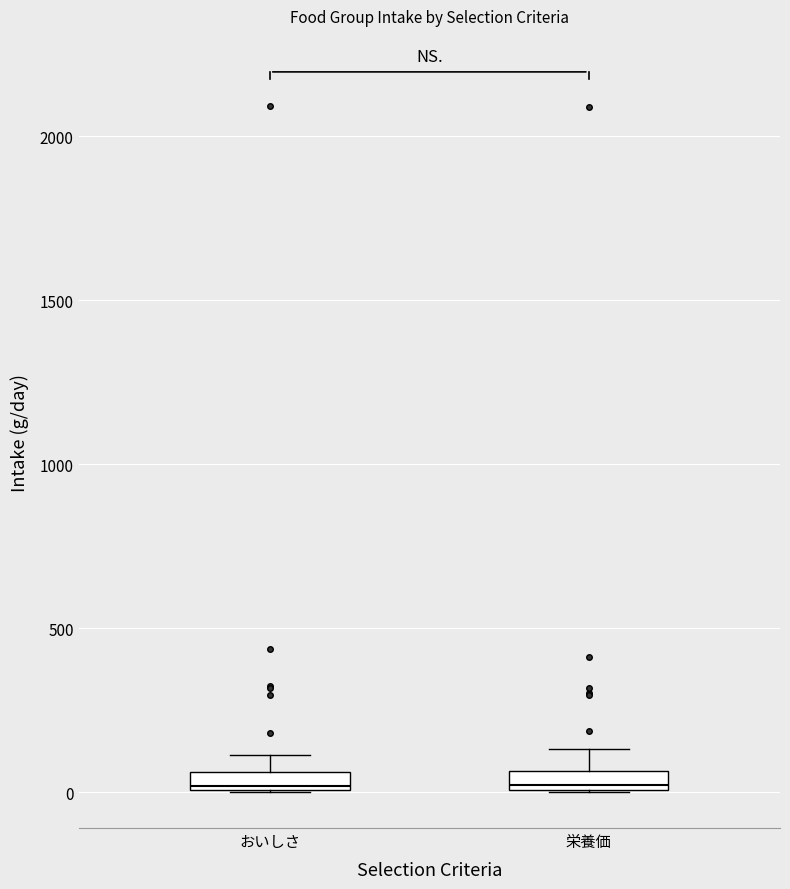

Where does the upper whisker of the box for 栄養価 end on the y-axis? The values are not printed on the chart, so give them approximately, as read against the axis.

150